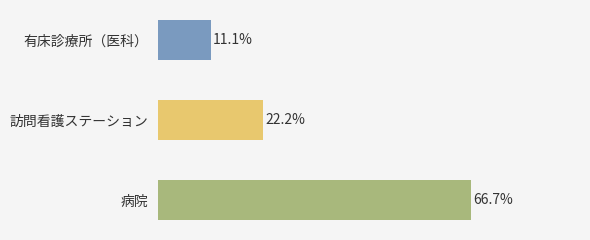

Approximately how many times larger is the value at 訪問看護ステーション compared to 病院?

0.3